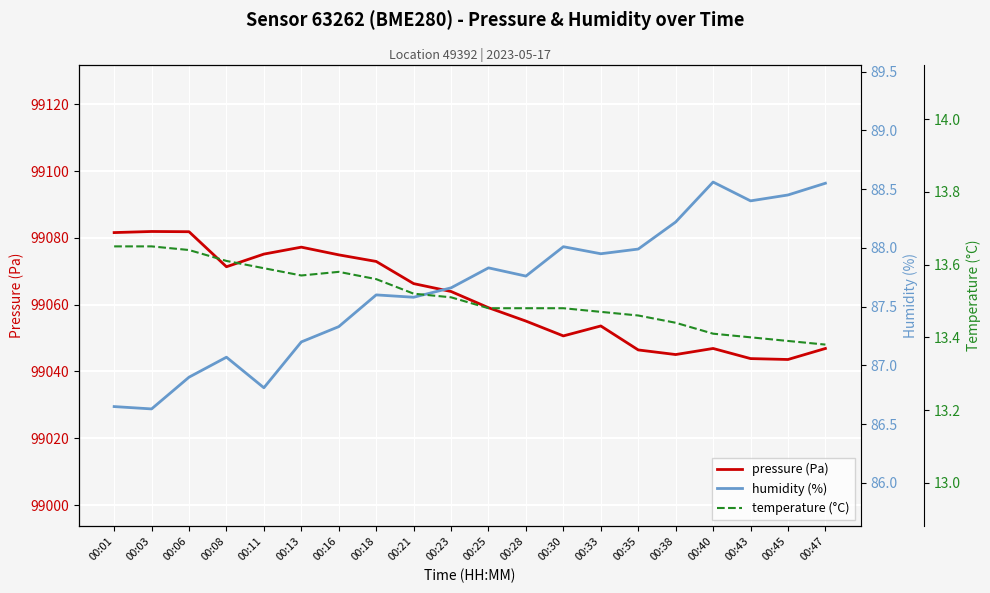

At which category does the chart reach its minimum across all series?

00:47